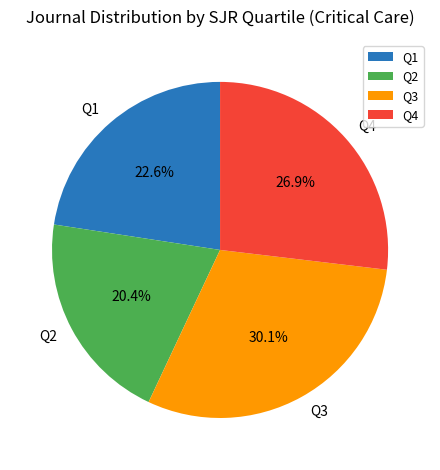

Between Q2 and Q1, which is larger?

Q1